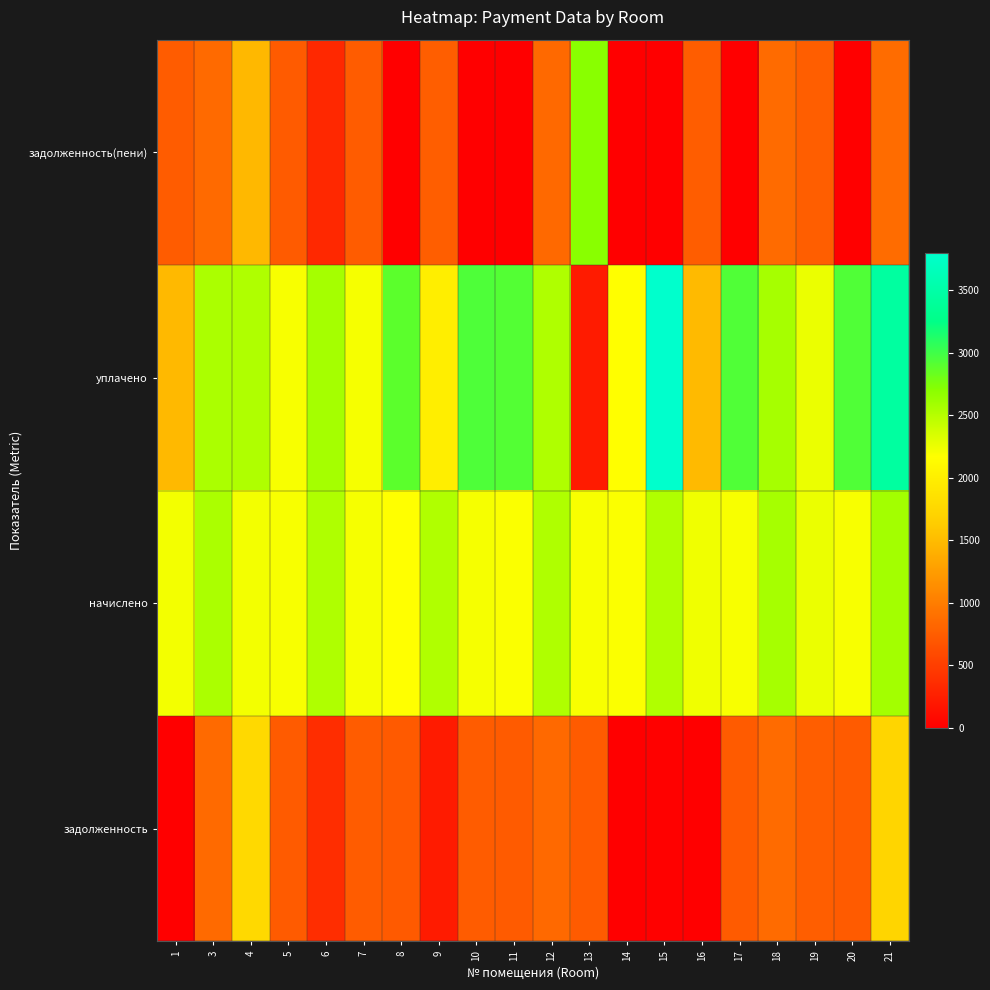

Which series has the largest total across all categories?

уплачено